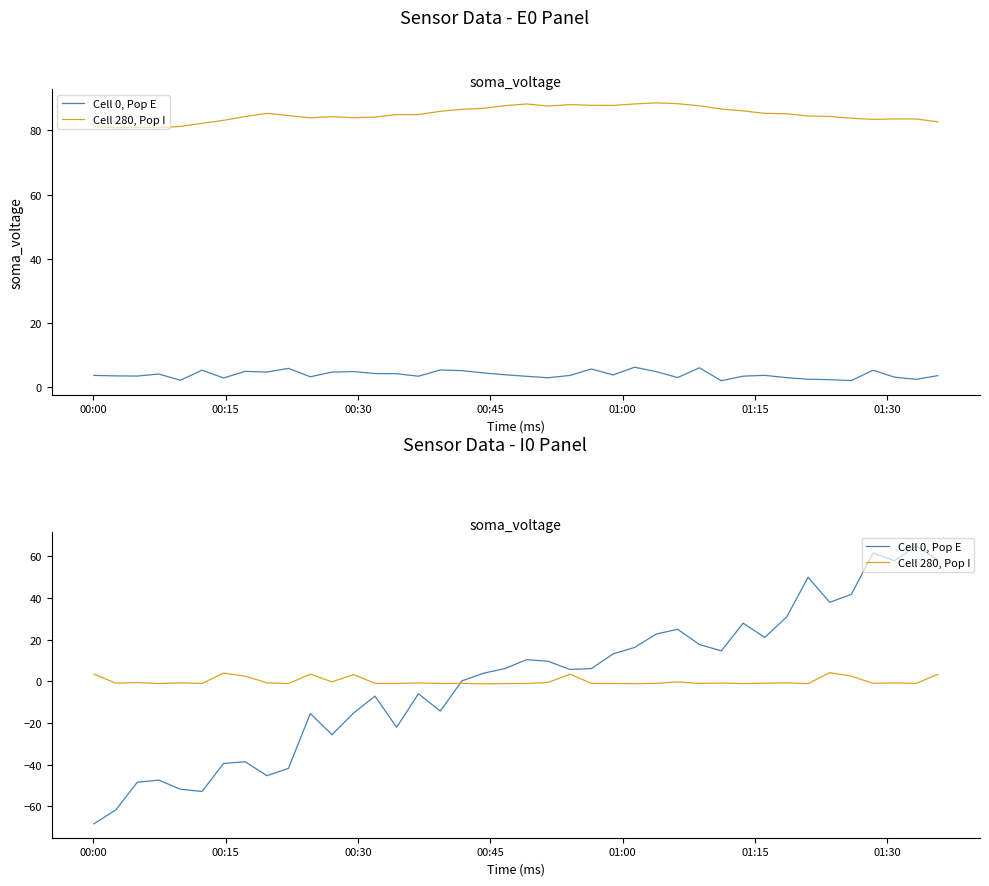

Count the number of data series in this chart.

4